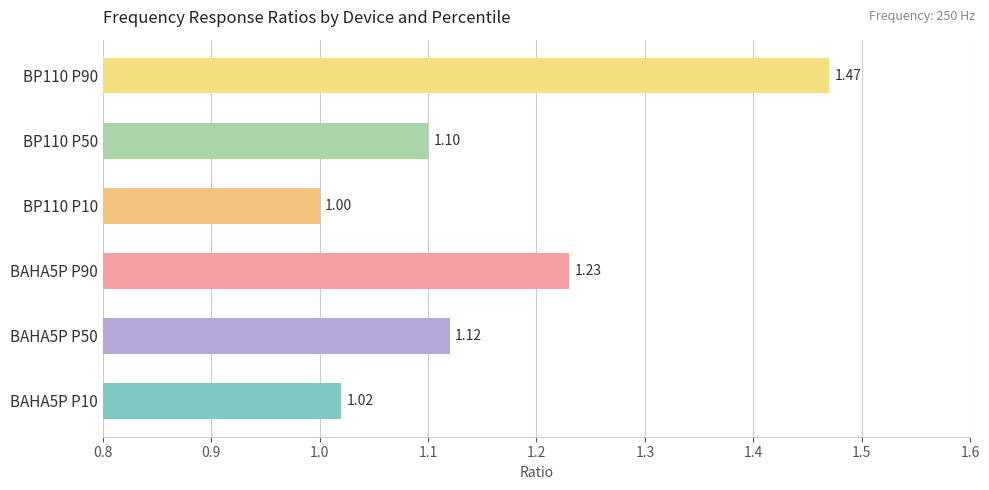

How many data points are above 1?

5